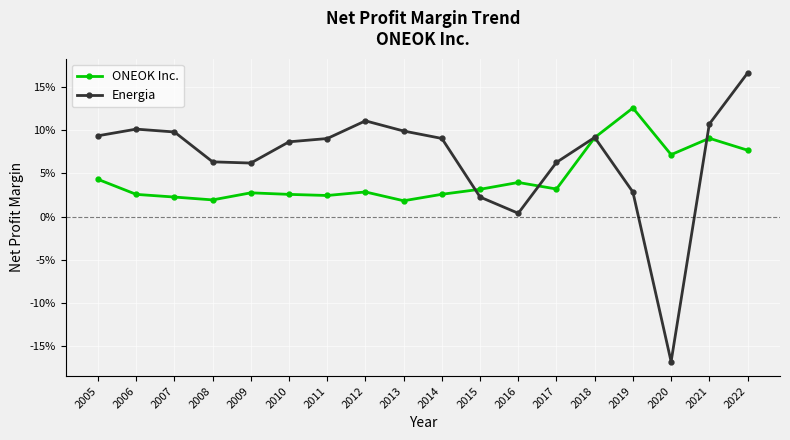

True or false: Energia has a value of 0.1 at 2012.

True